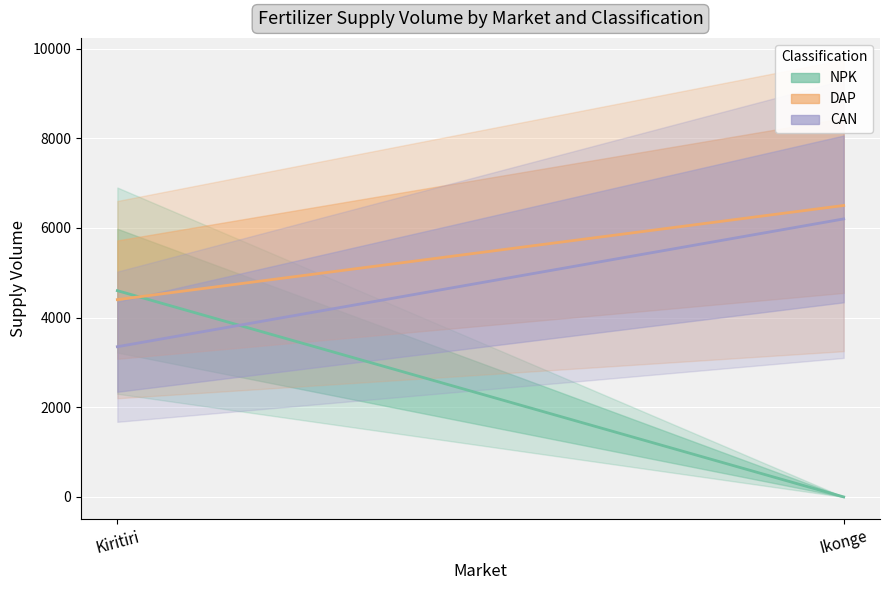

List the series in order of their overall mean, lowest first.

NPK, CAN, DAP